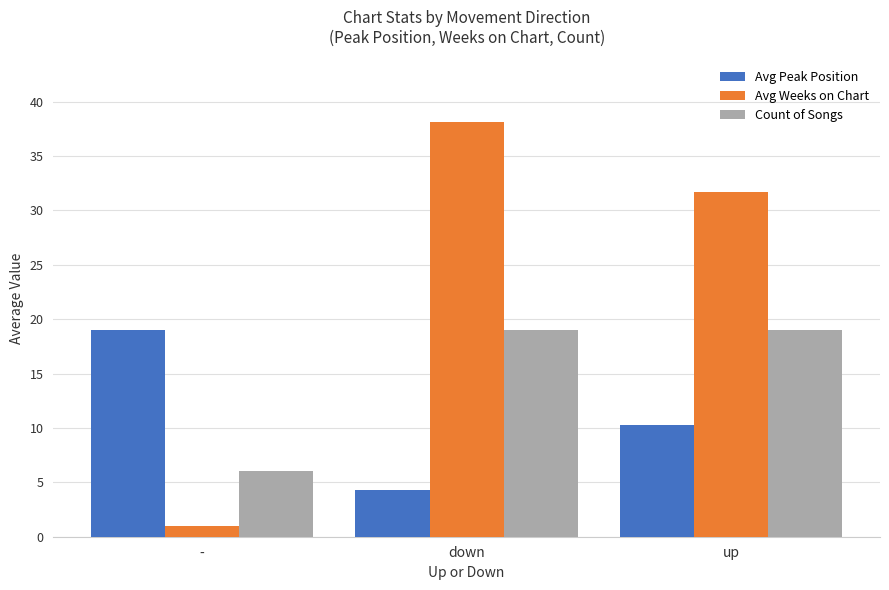

What is the lowest value of the Avg Weeks on Chart series?

1.0